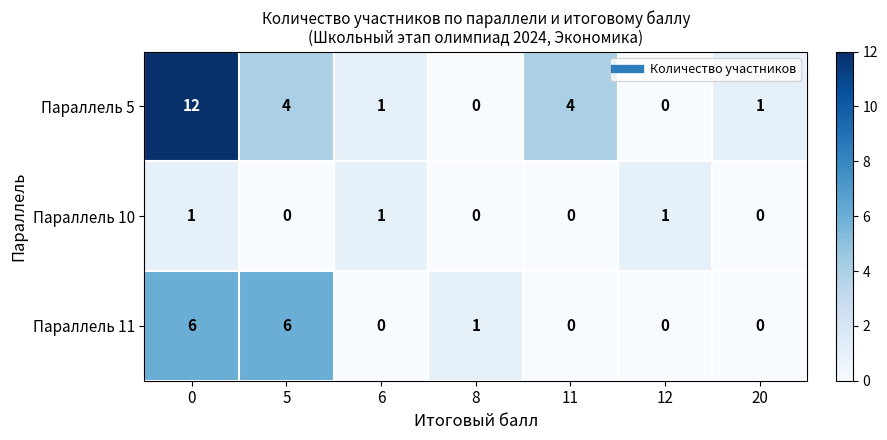

The Параллель 10 series shows 0 at 11. True or false?

True